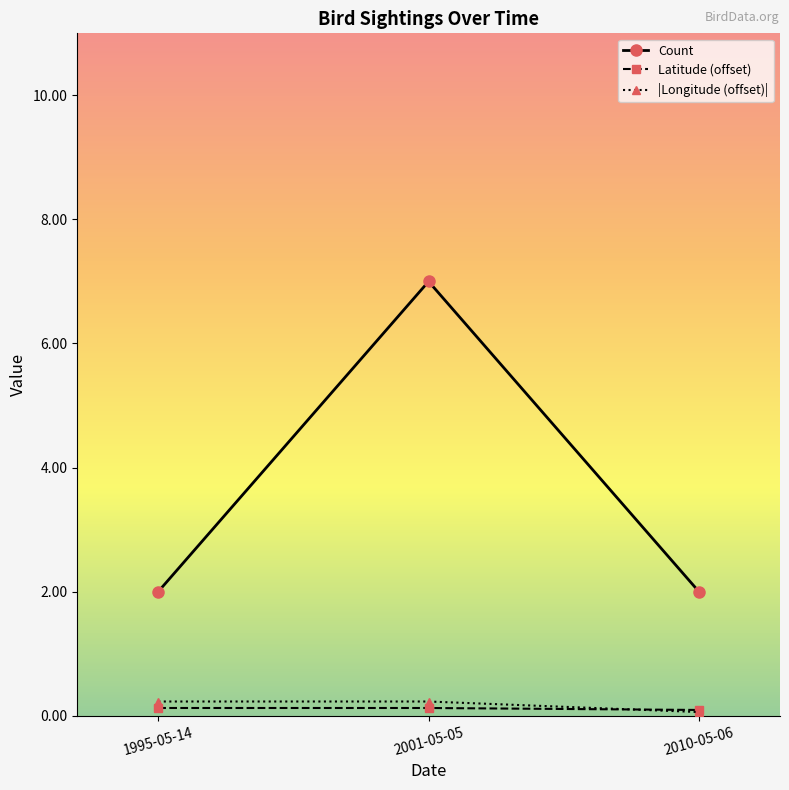

What position from the left is 2001-05-05?

2